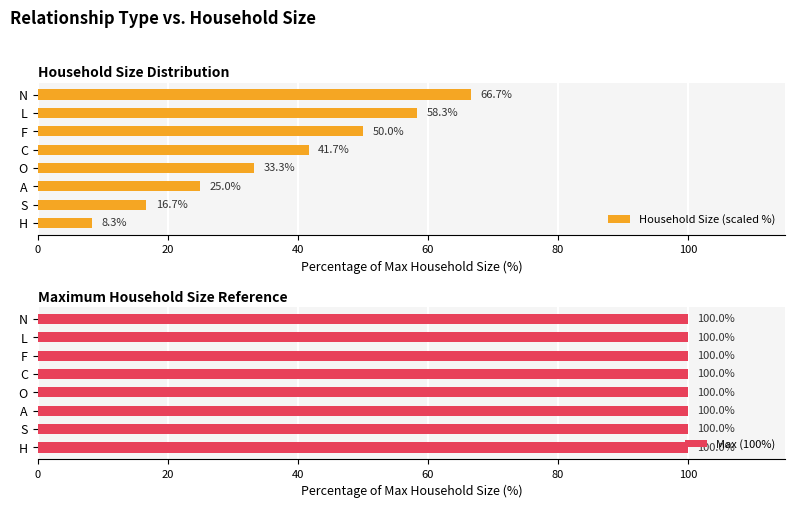

At how many categories does at least one series exceed 21?

6